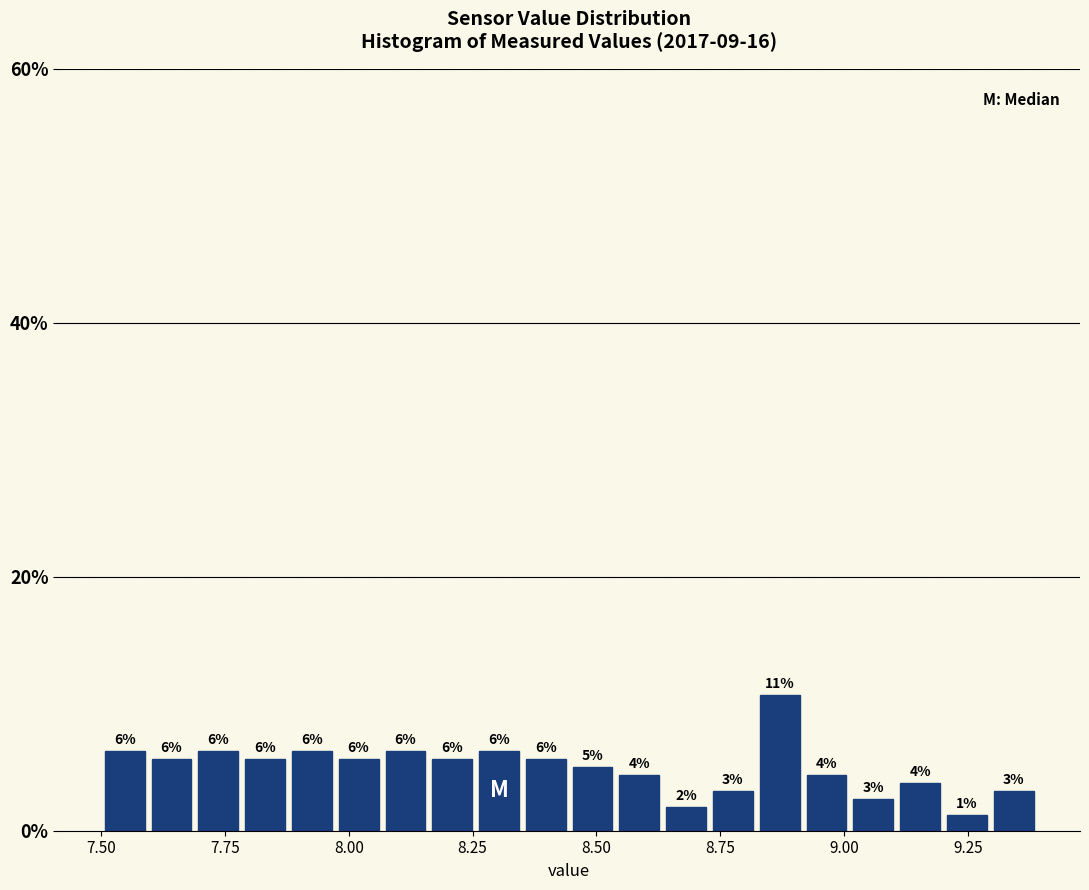

Around what value on the x-axis is the tallest bar? Give the approximate position of its centre, as read against the axis.

8.85